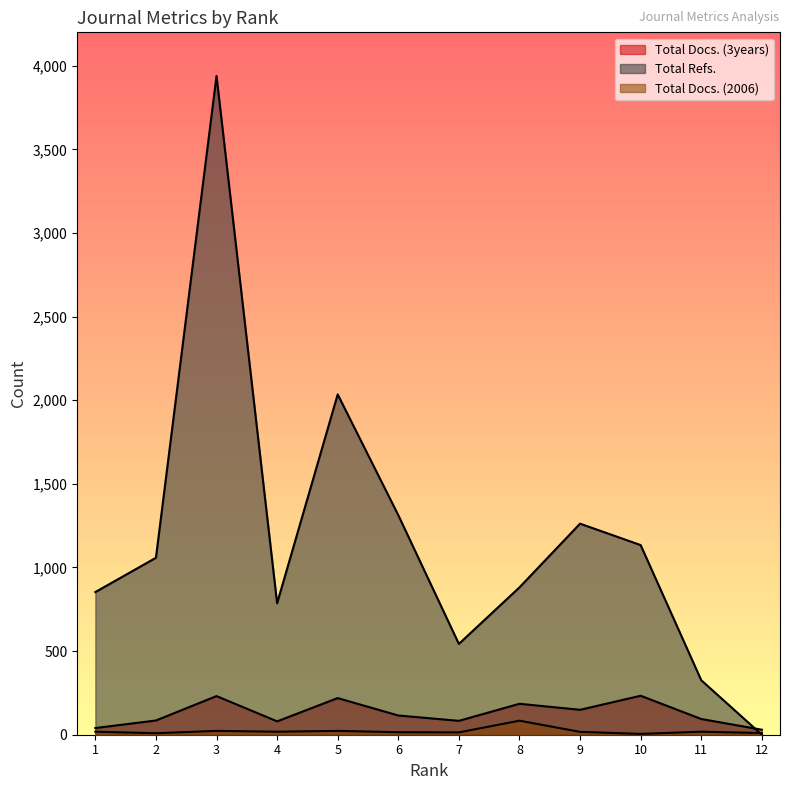

Reading left to right, what are all the values shown in this chart?

Total Docs. (3years): 40	85	231	80	219	115	83	185	149	233	94	30
Total Refs.: 853	1058	3939	786	2035	1313	543	881	1262	1134	326	0
Total Docs. (2006): 18	9	23	18	23	15	14	84	17	5	18	10